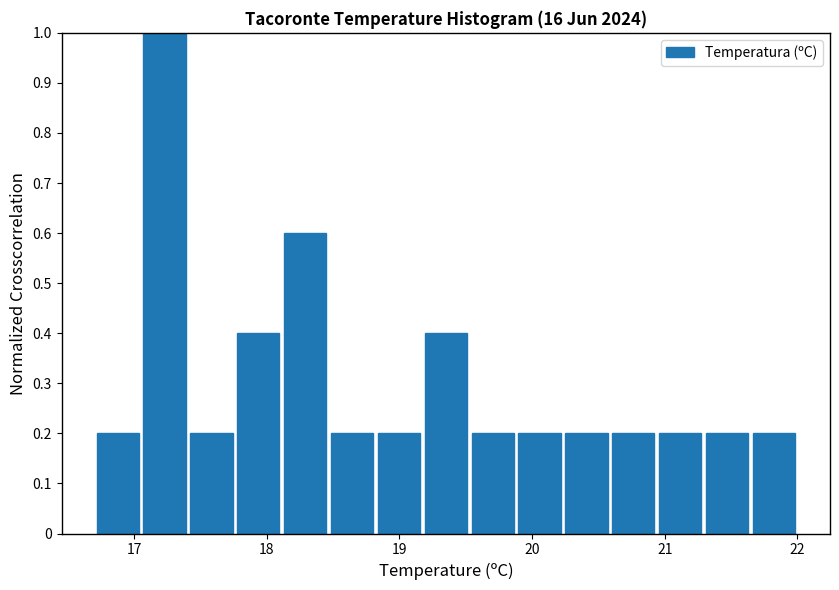

Around what value on the x-axis is the tallest bar? Give the approximate position of its centre, as read against the axis.

17.2